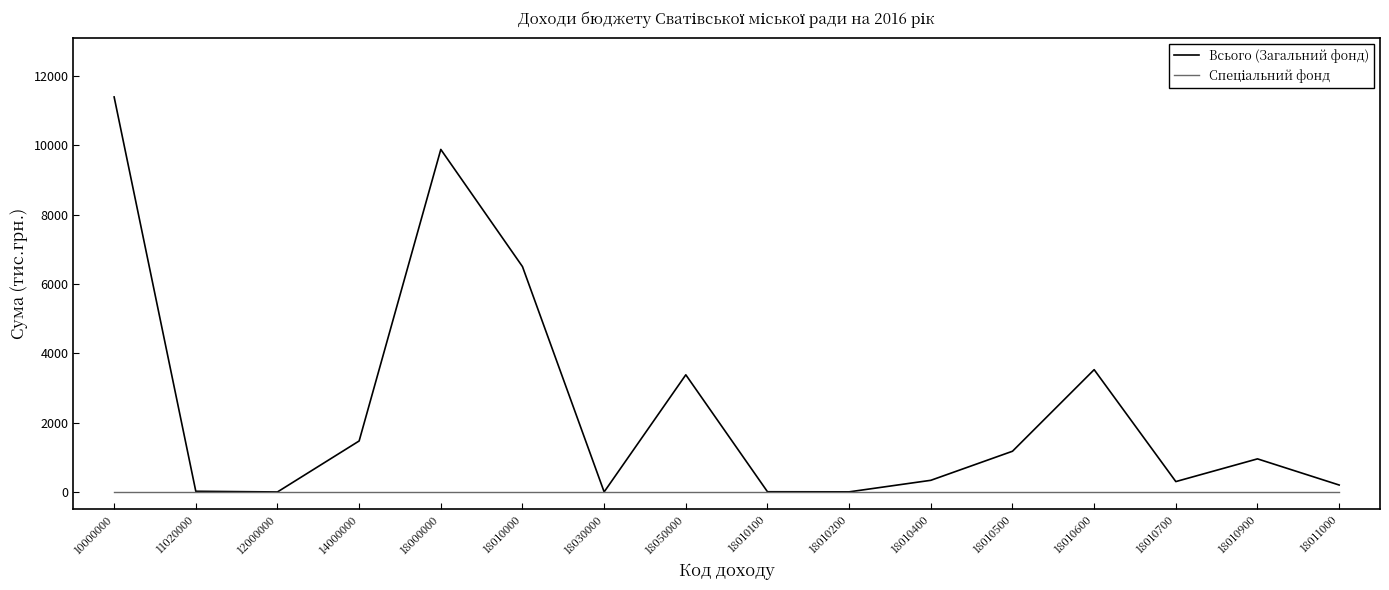

Which series has the widest spread of values?

Всього (Загальний фонд)